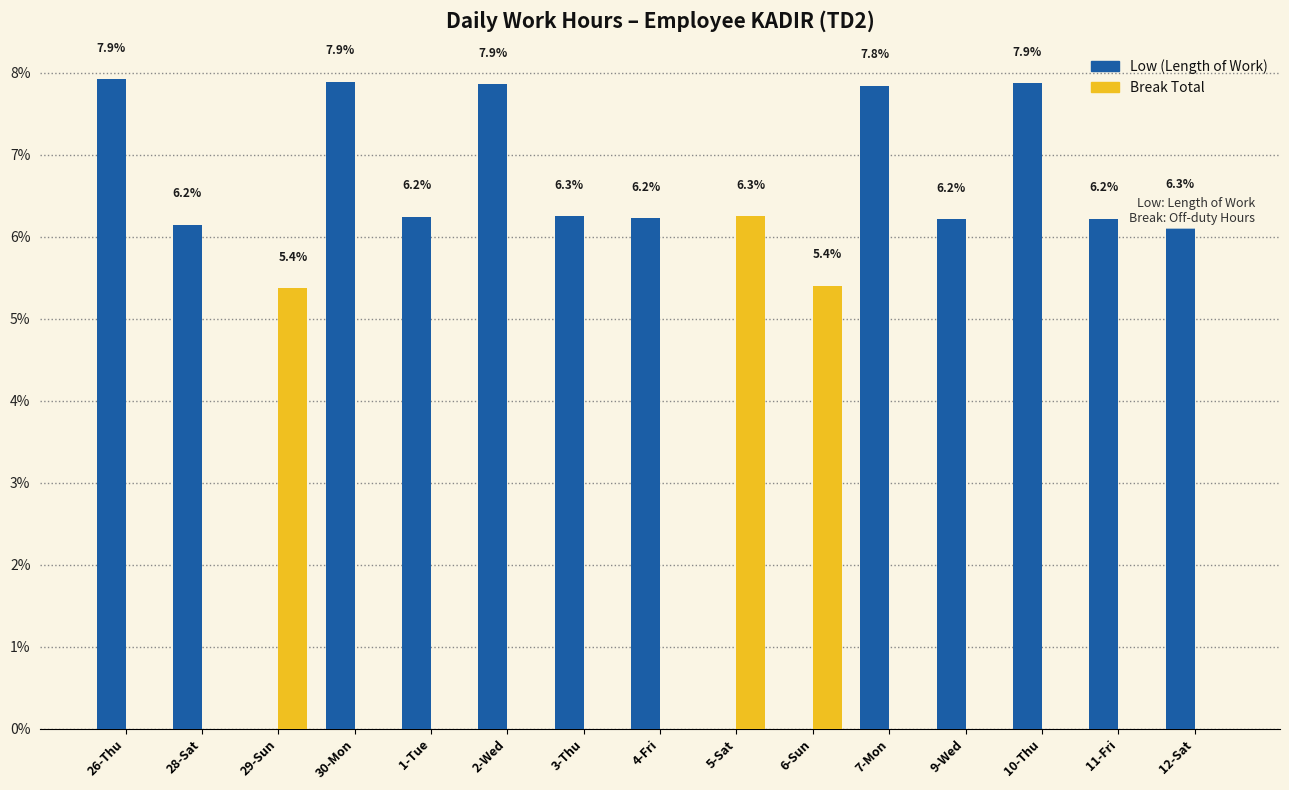

The Break Total series shows 3.9 at 28-Sat. True or false?

False